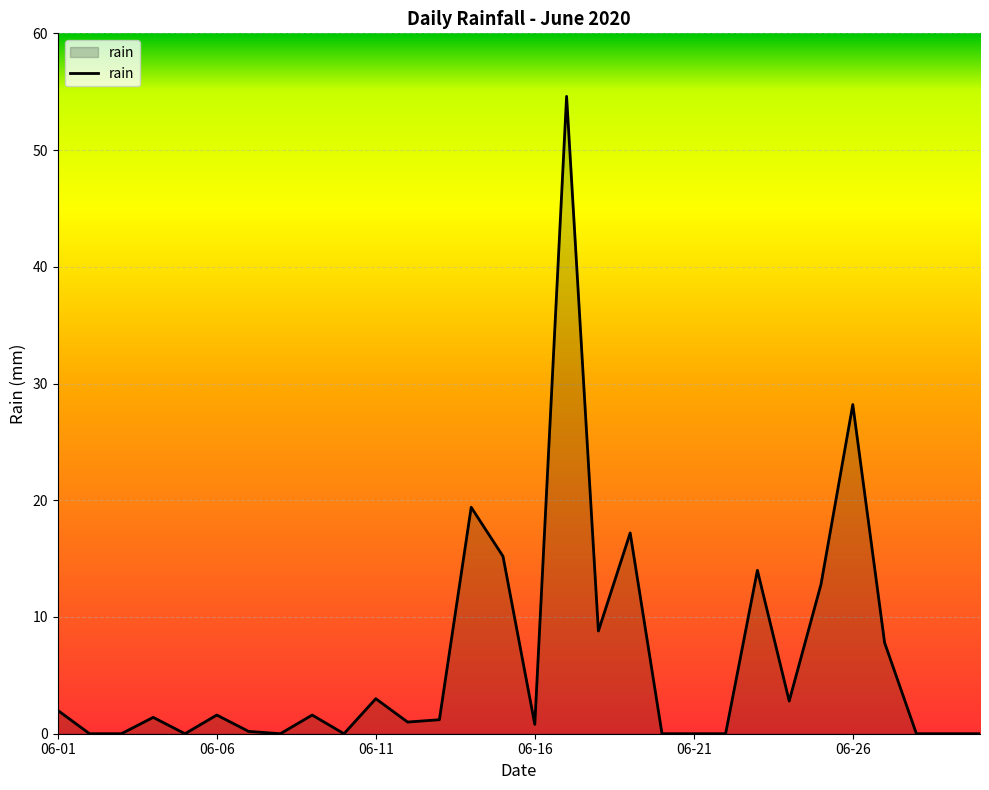

What is the maximum value shown in the chart?

54.6